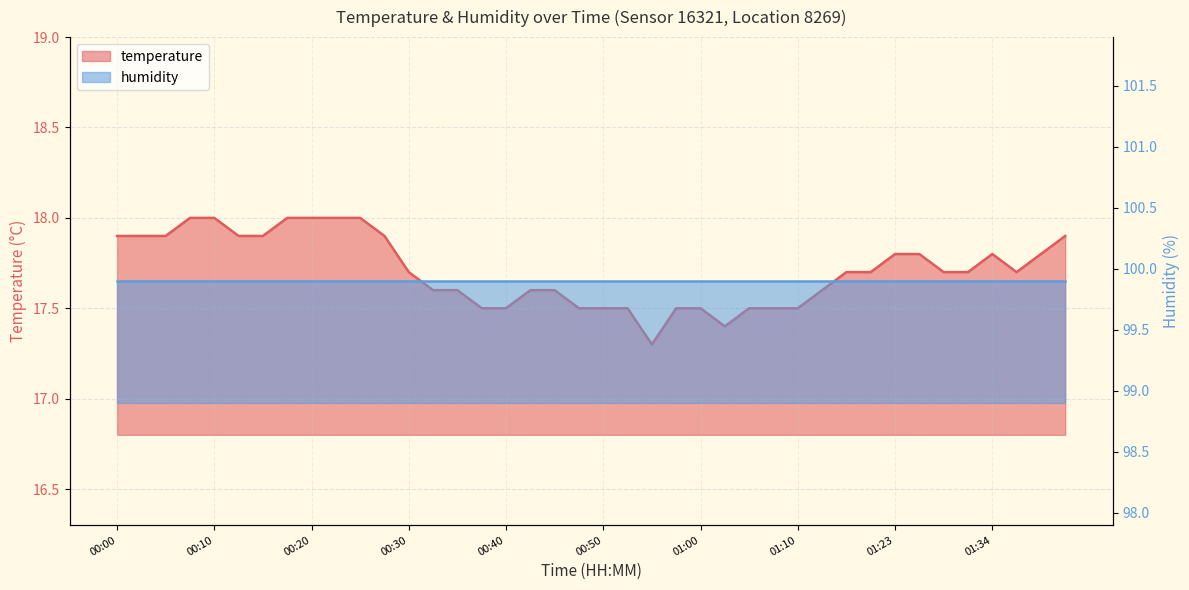

What is the average value?

17.7